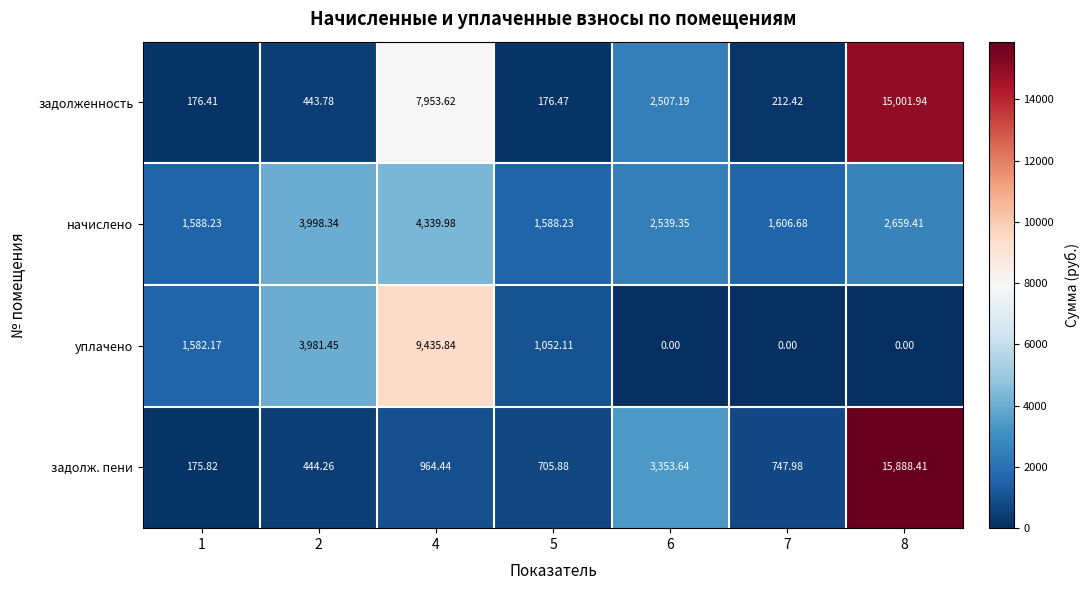

Rank the series by their maximum value, from lowest to highest.

начислено, уплачено, задолженность, задолж. пени